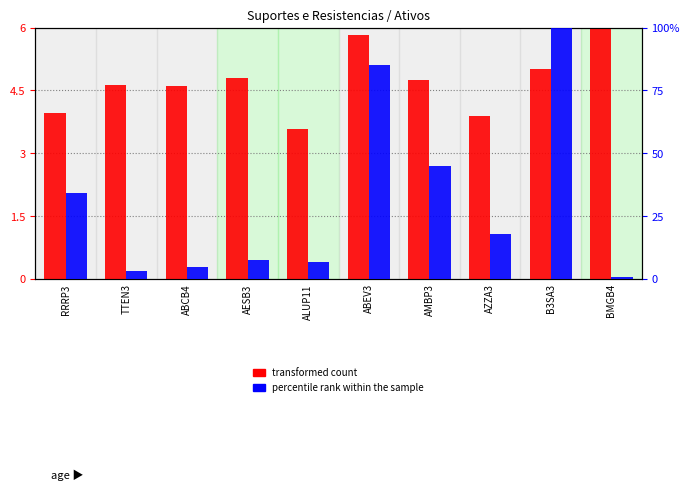

Rank the series by their average value, from lowest to highest.

transformed count, percentile rank within the sample